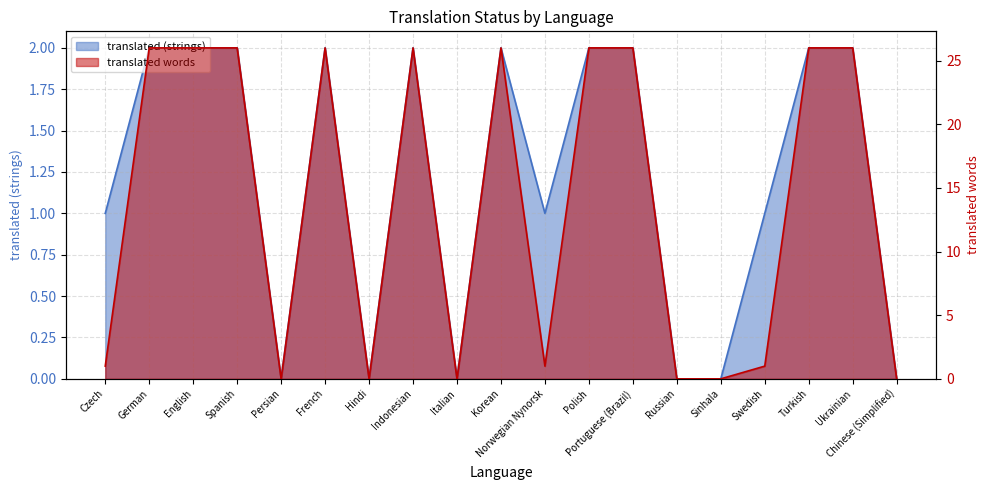

Between Persian and Norwegian Nynorsk, which series saw the biggest shift?

translated